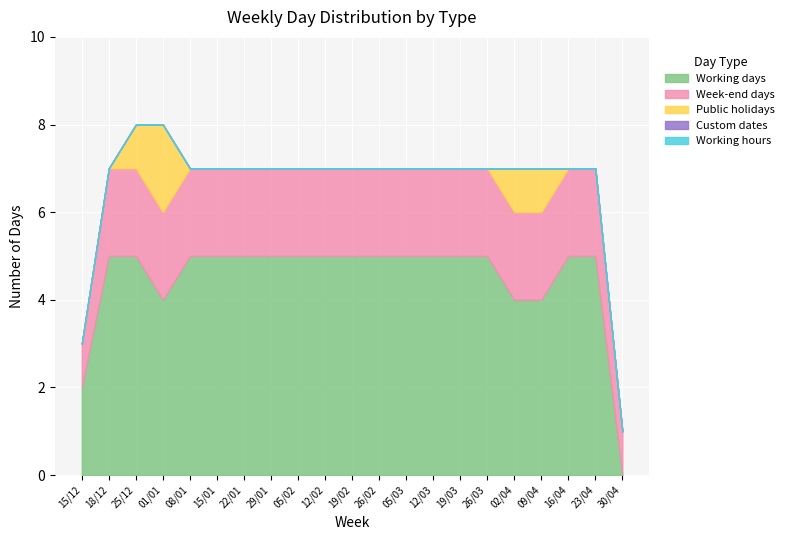

List the series in order of their peak value, lowest first.

Custom dates, Working hours, Week-end days, Public holidays, Working days